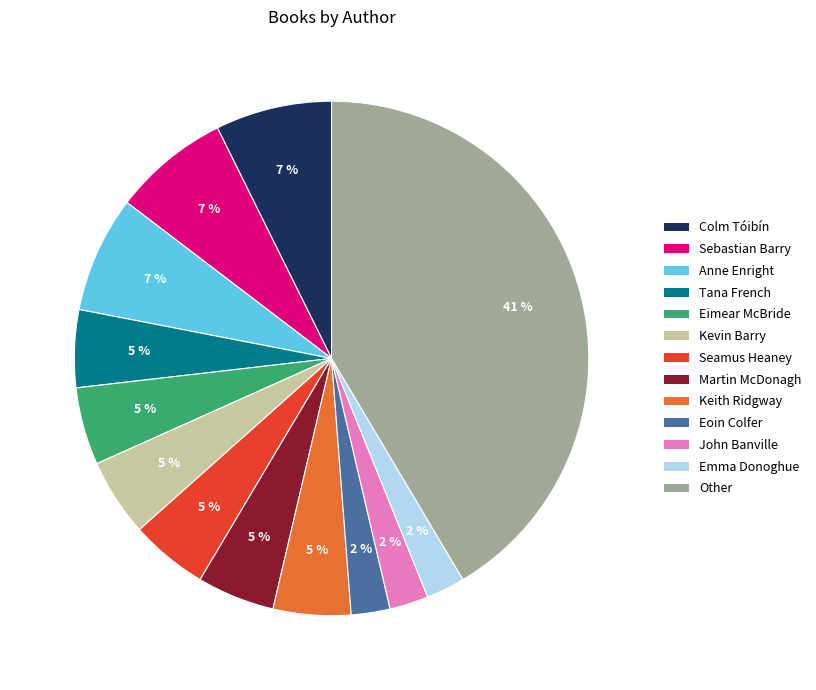

Does Colm Tóibín represent more than half of the total?

No